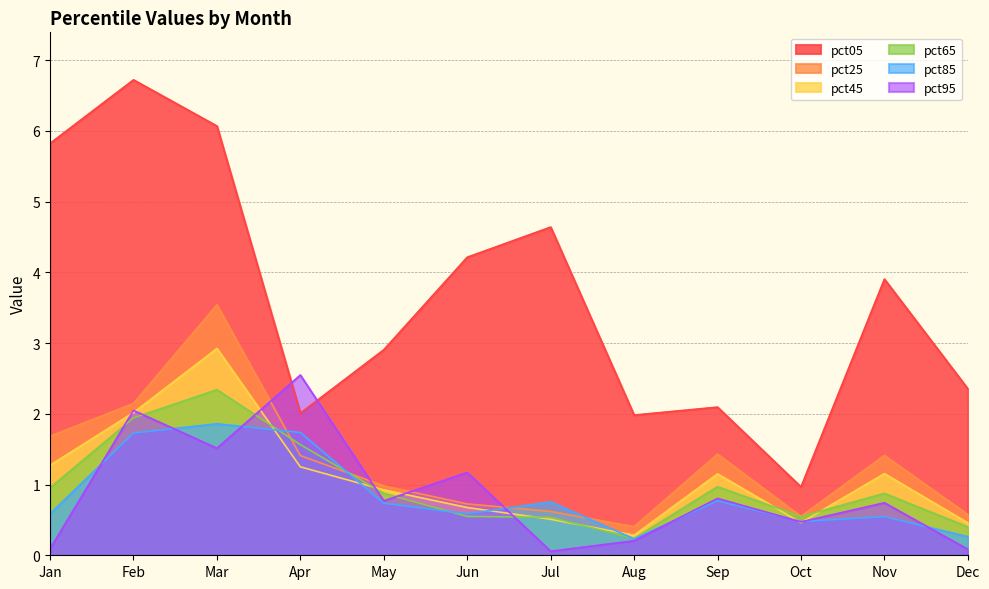

Which series has the largest total across all categories?

pct05